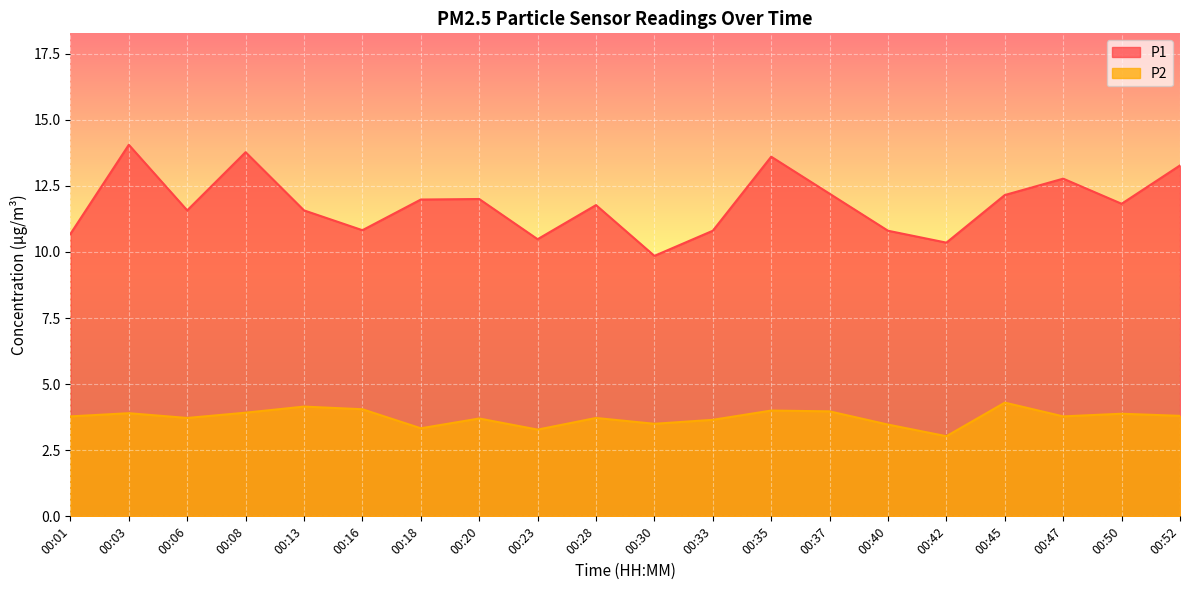

Which series has the largest range (max minus min)?

P1